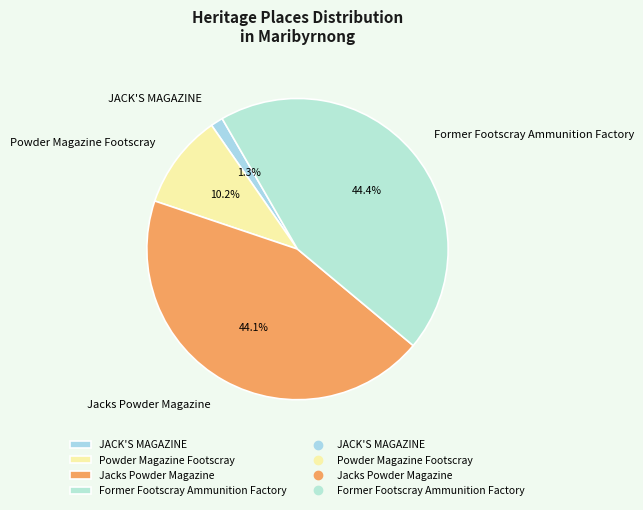

Count the number of slices in the pie.

4